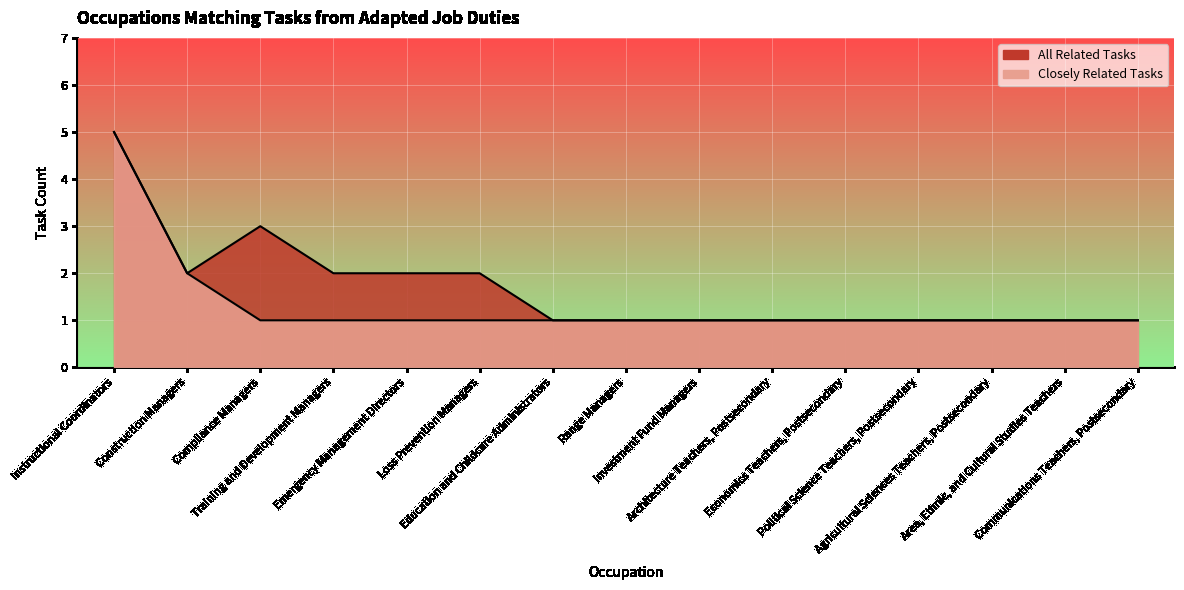

In All Related Tasks, how many points are higher than both neighbors (excluding endpoints)?

1